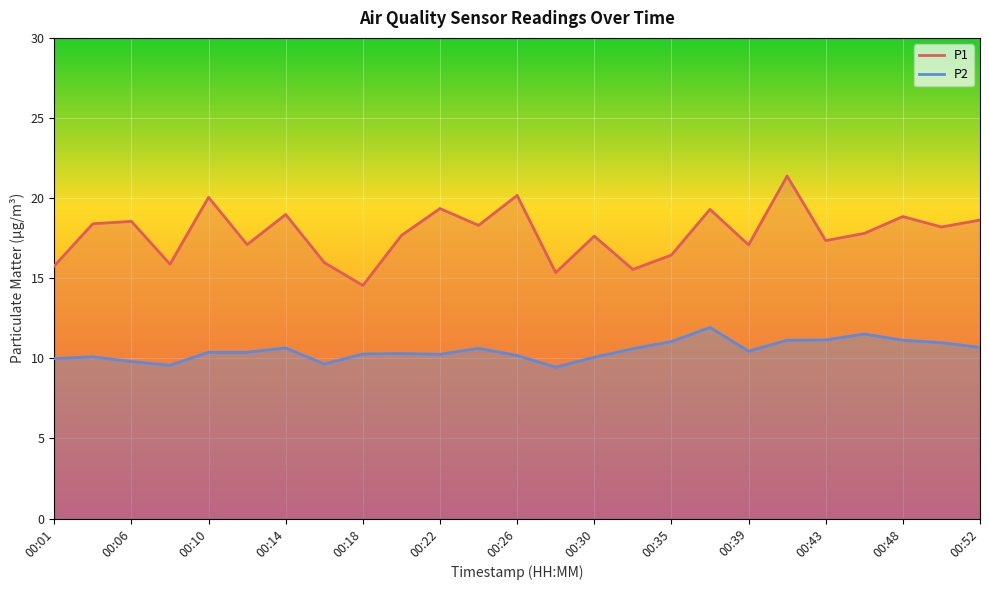

Which series has the widest spread of values?

P1